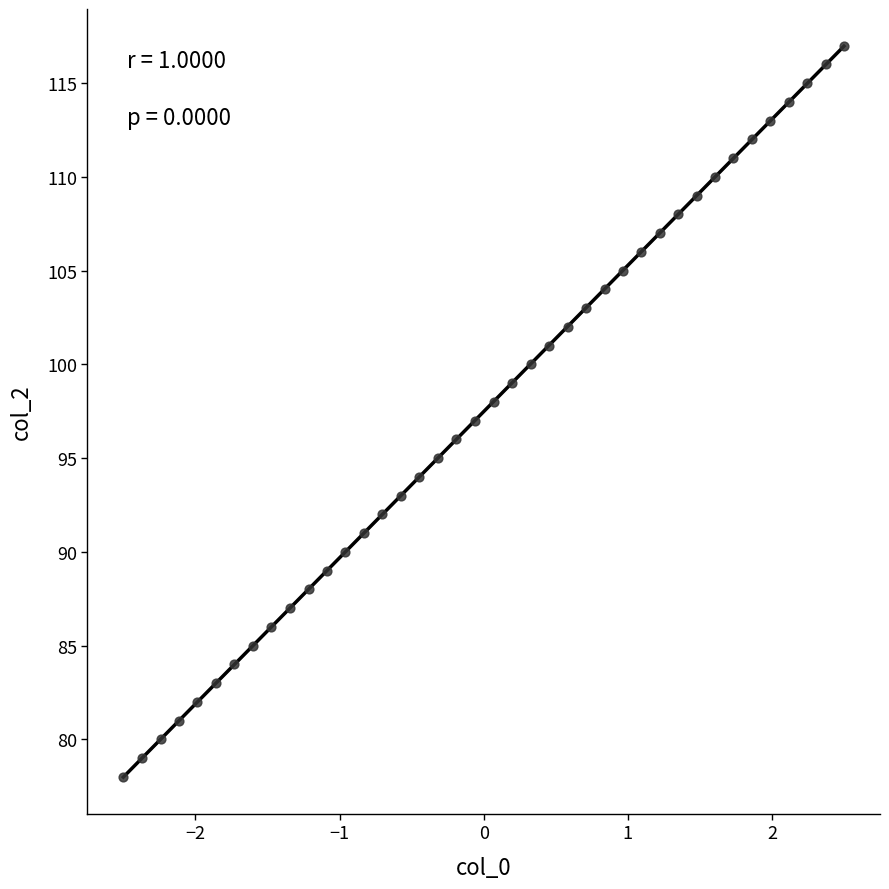

What is the range of Y values (max minus min)?

39